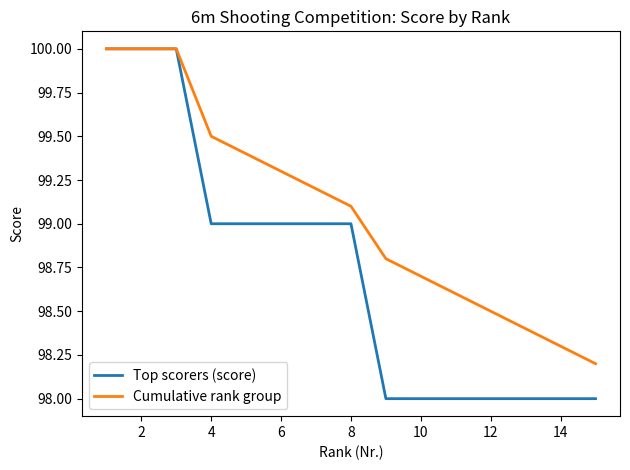

Which series has the largest total across all categories?

Cumulative rank group